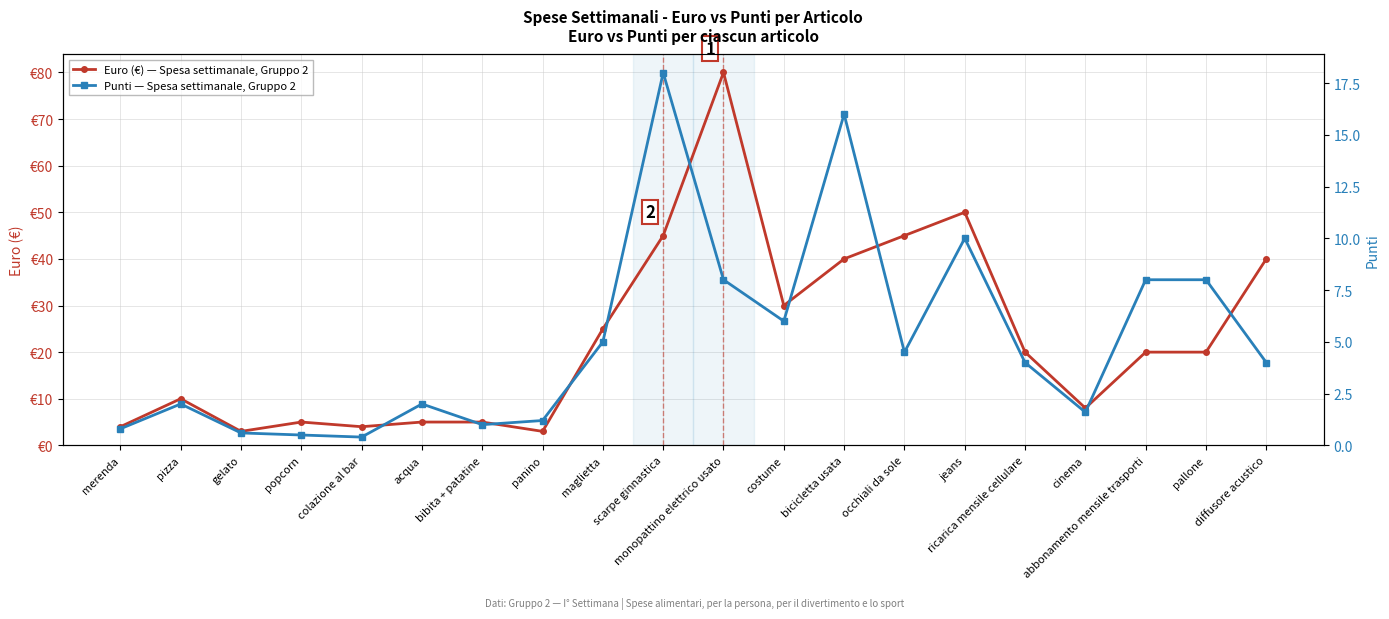

Which series has the largest total across all categories?

Euro (€) — Spesa settimanale, Gruppo 2